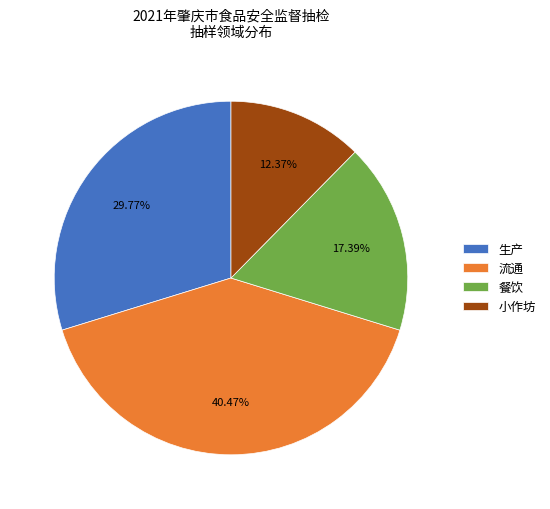

Is it true that 餐饮 is 17% of the pie?

True